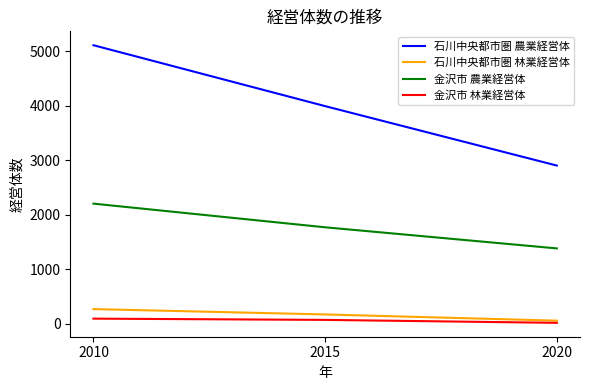

The value of 石川中央都市圏 林業経営体 at 2010 is 271. True or false?

True